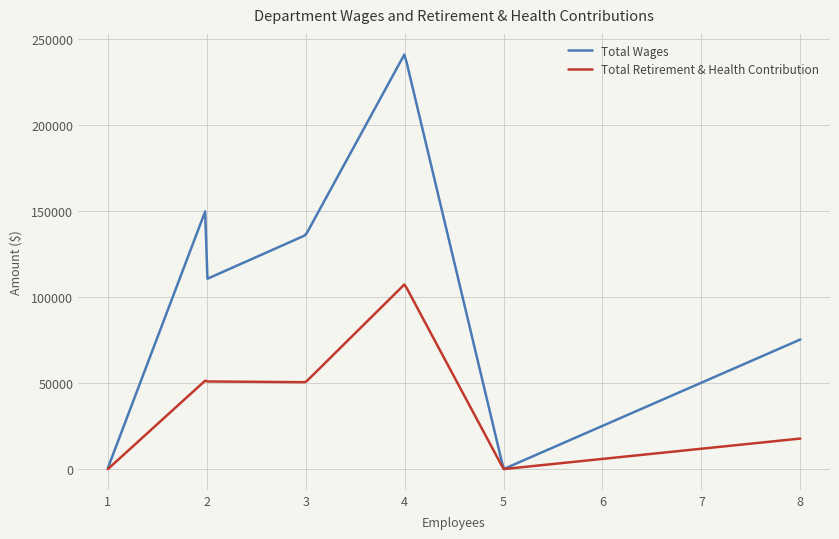

What is the greatest value displayed?

241202.6